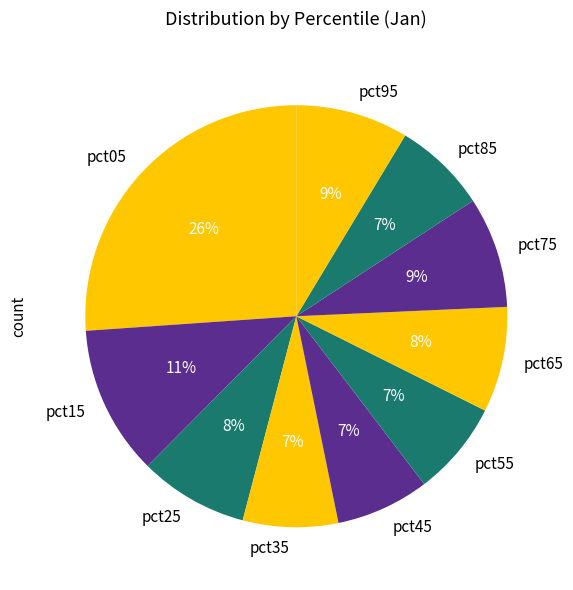

Do pct05 and pct55 together represent more than half of the pie?

No